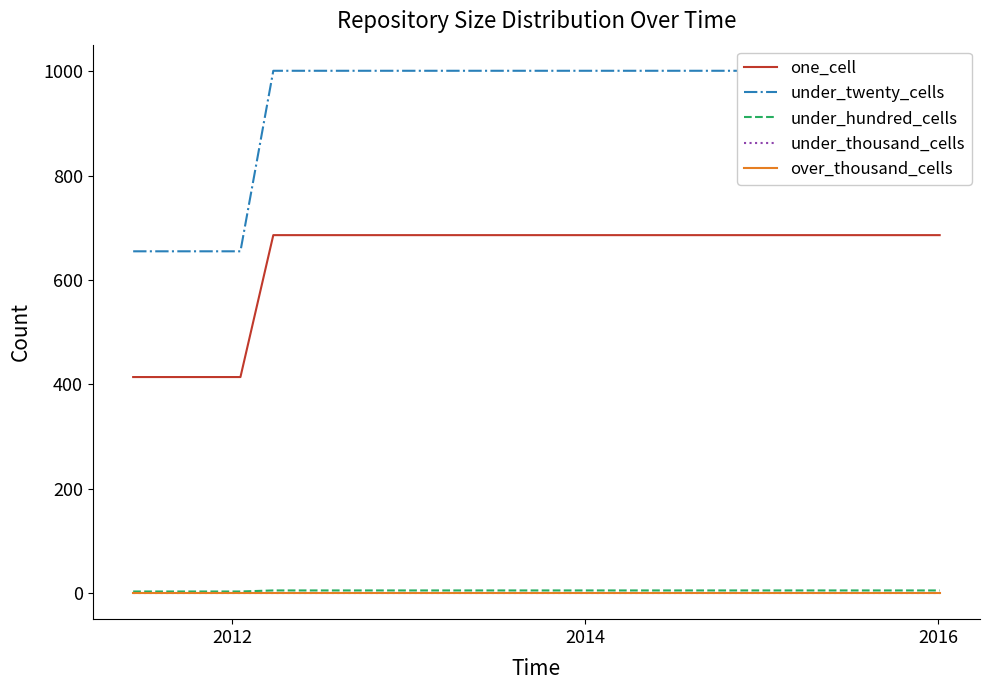

What is the maximum value for under_hundred_cells?

5